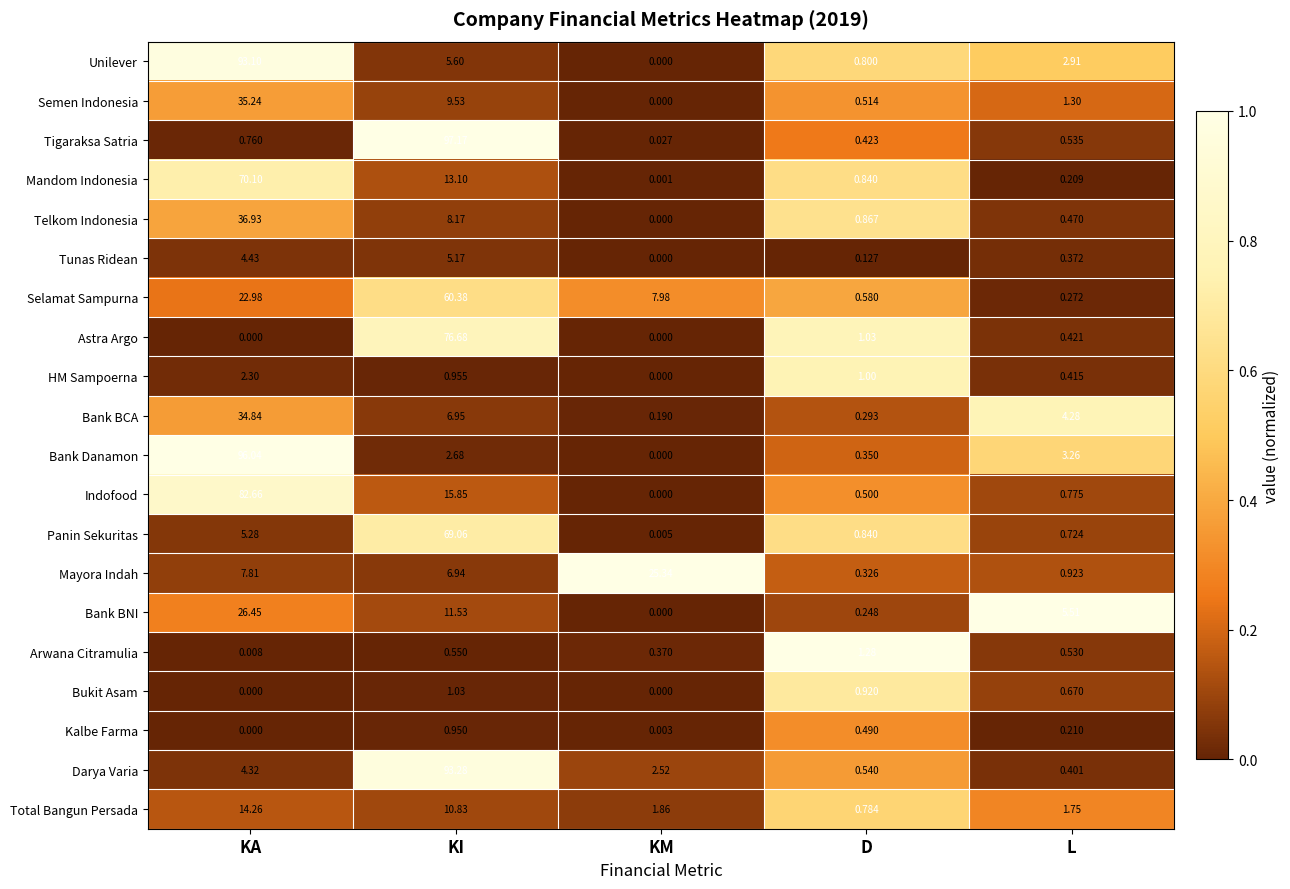

At which label does Tunas Ridean reach its minimum?

KM